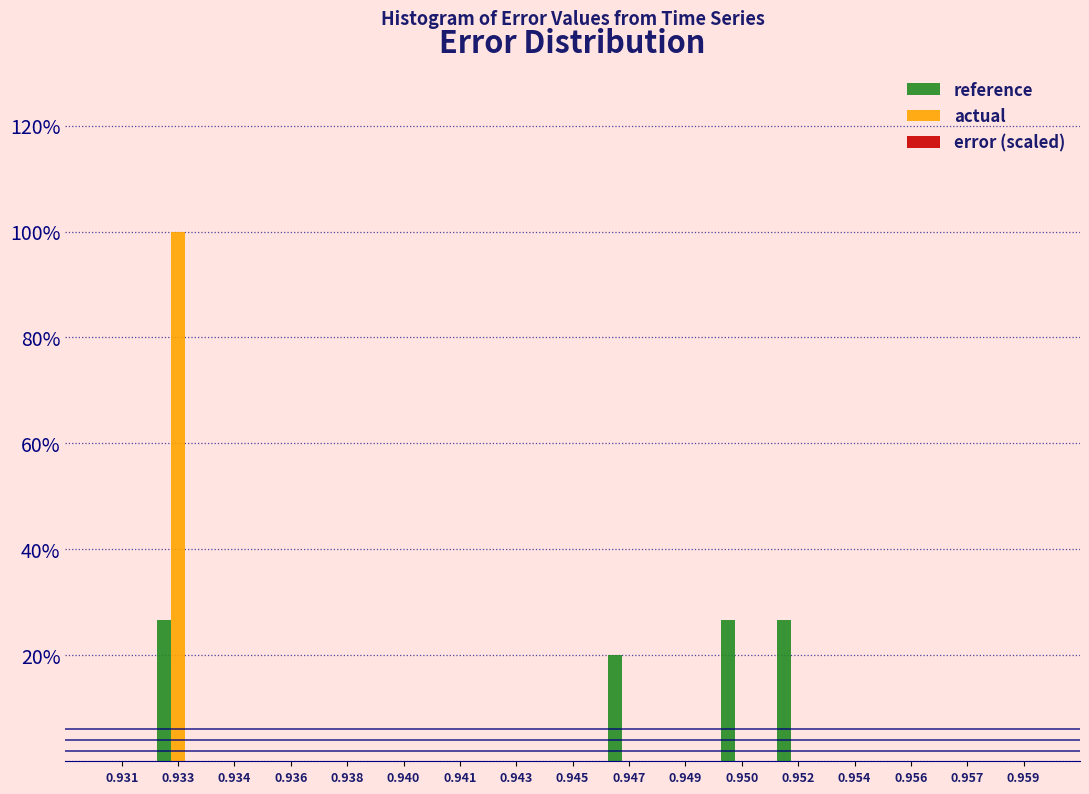

What is the sum of all reference values?

100.0